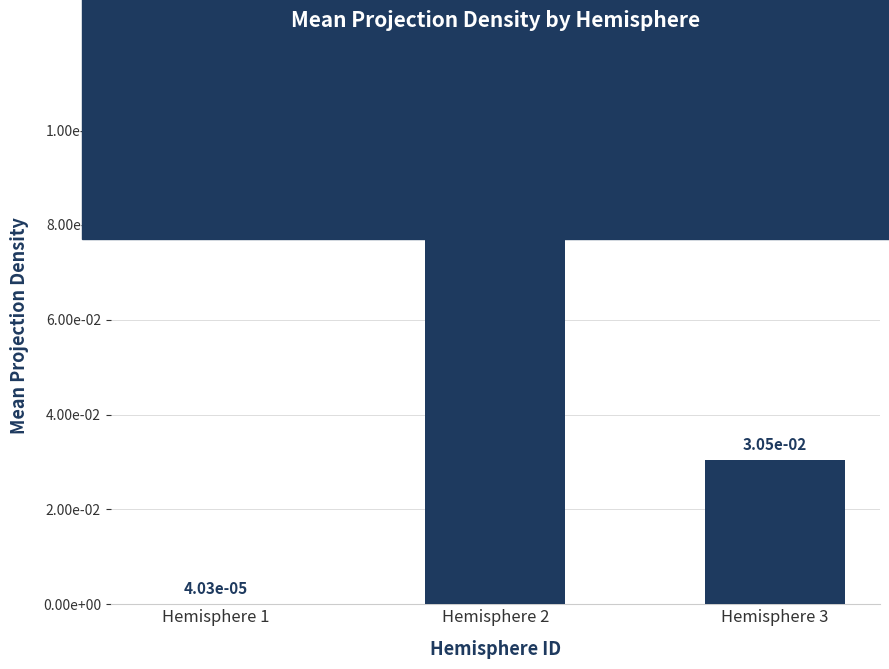

List the labels in order of value, largest first.

Hemisphere 2, Hemisphere 3, Hemisphere 1